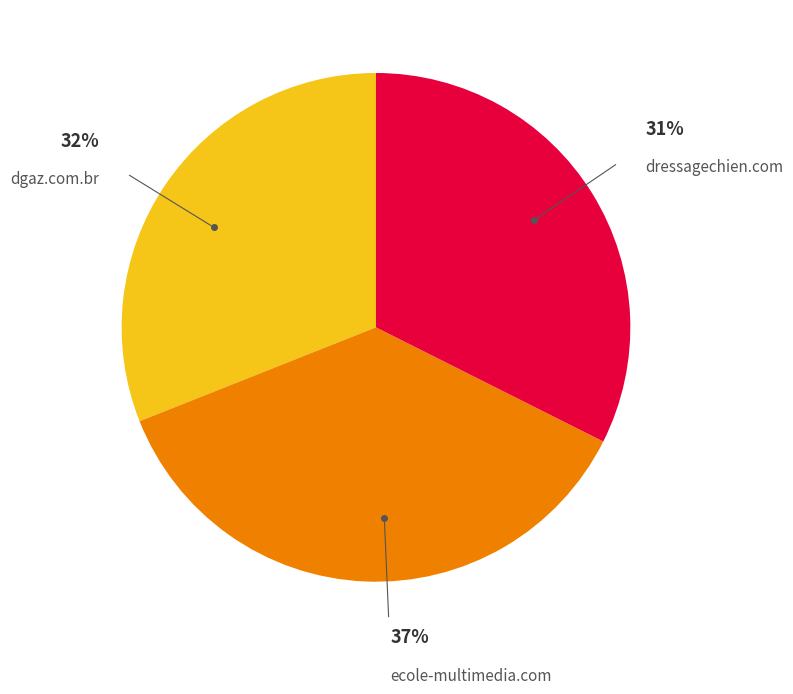

To the nearest percent, what is the difference between the dressagechien.com and dgaz.com.br slice percentages?

1%